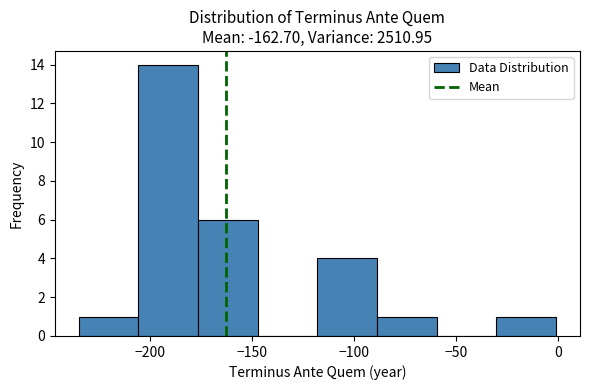

Reading left to right, transcribe this chart: for each bar, give the range it covers on the x-axis and its height. Neither the bar edges nor the heights are printed on the chart, so give them approximately, as read against the axes.

-235 to -205: 1
-205 to -175: 14
-175 to -145: 6
-145 to -120: 0
-120 to -90: 4
-90 to -60: 1
-60 to -30: 0
-30 to 0: 1